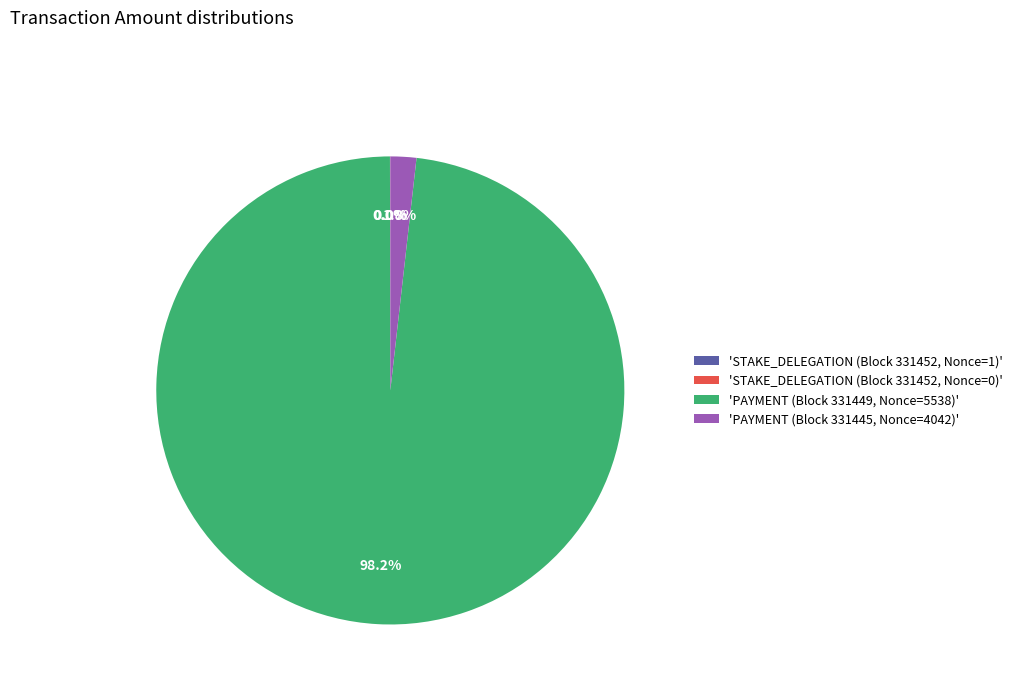

What is the largest slice in the pie chart?

'PAYMENT (Block 331449, Nonce=5538)'